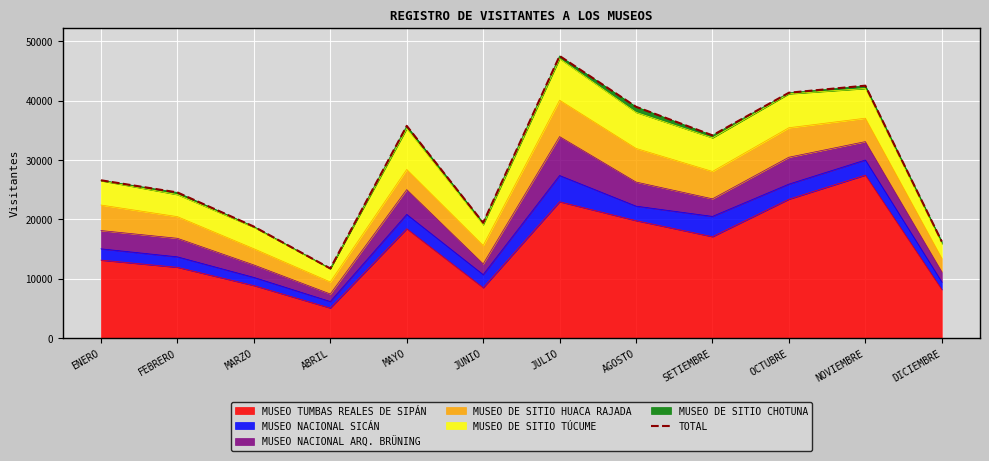

What is the difference between the maximum and minimum values?

35832